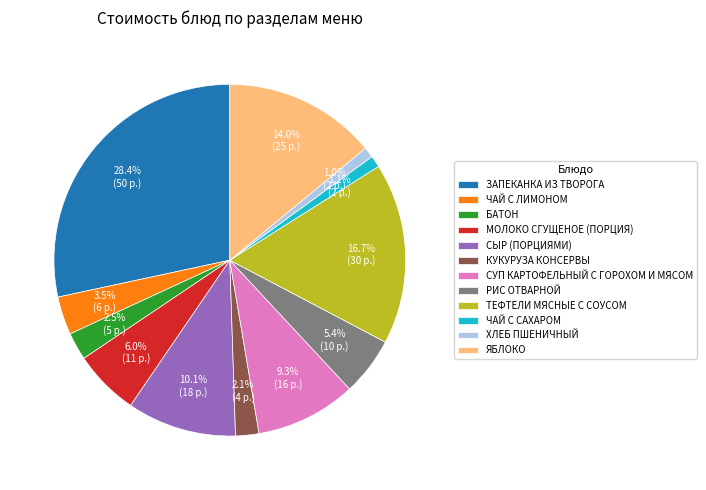

Is the sum of ЧАЙ С ЛИМОНОМ and СУП КАРТОФЕЛЬНЫЙ С ГОРОХОМ И МЯСОМ greater than half?

No